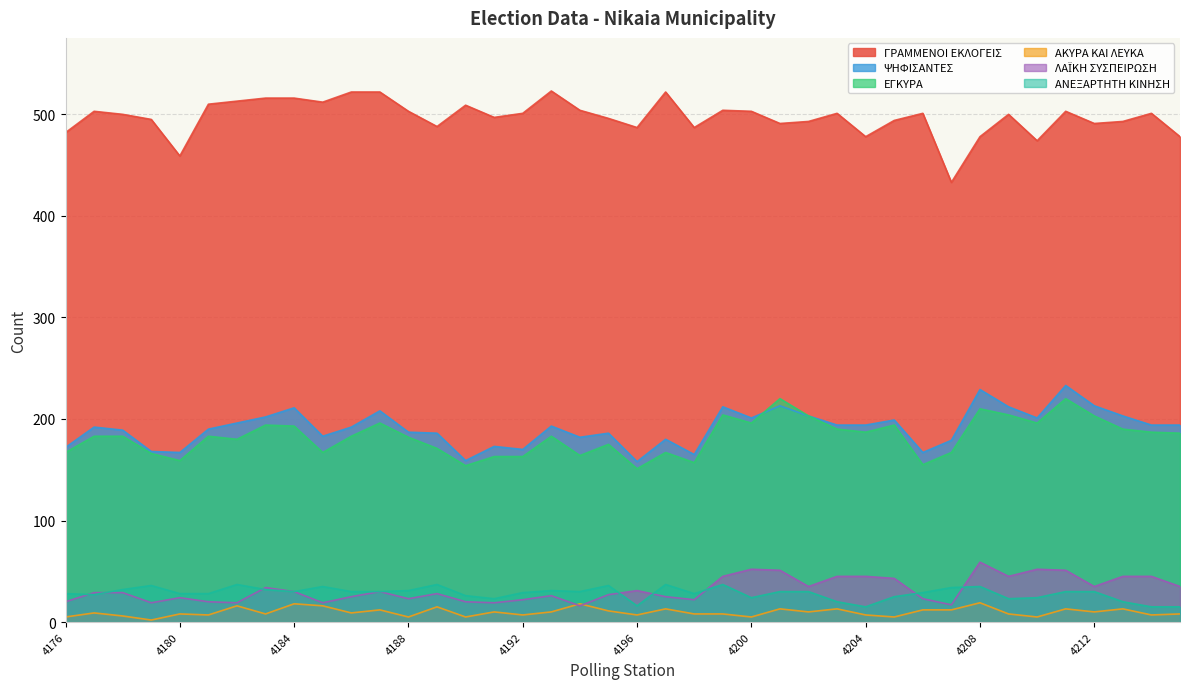

What are all the series names shown in the legend?

ΓΡΑΜΜΕΝΟΙ ΕΚΛΟΓΕΙΣ, ΨΗΦΙΣΑΝΤΕΣ, ΕΓΚΥΡΑ, ΑΚΥΡΑ ΚΑΙ ΛΕΥΚΑ, ΛΑΪΚΗ ΣΥΣΠΕΙΡΩΣΗ, ΑΝΕΞΑΡΤΗΤΗ ΚΙΝΗΣΗ